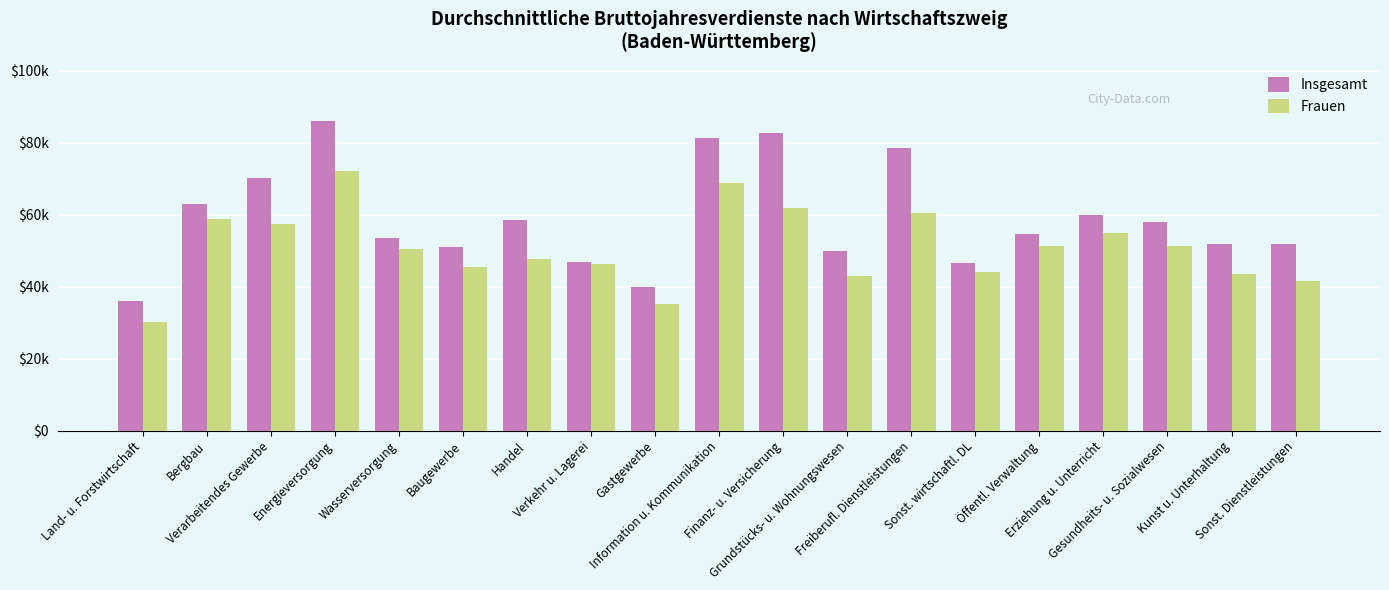

Which series has the largest total across all categories?

Insgesamt